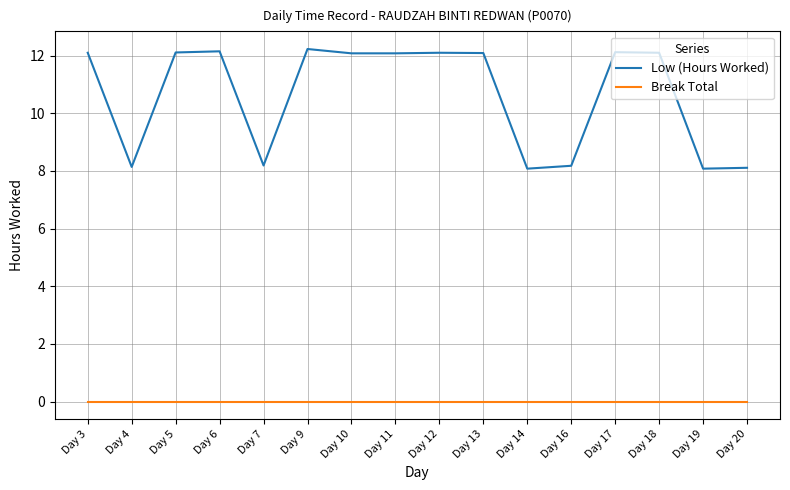

What is the difference between the highest and lowest values at Day 18?

12.1